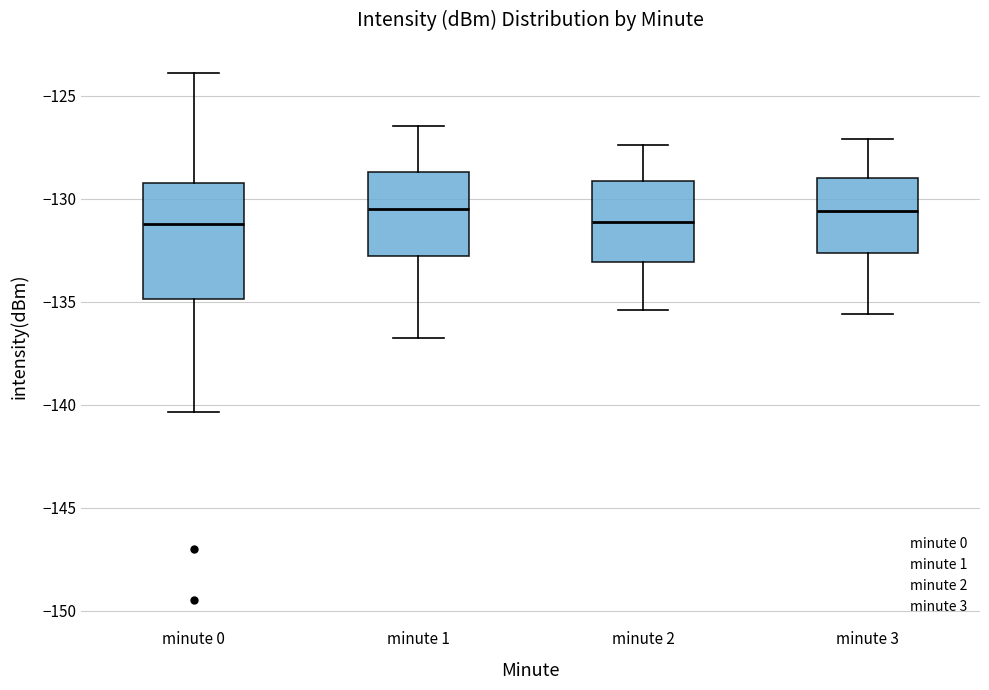

Reading left to right, transcribe this box plot: for each box, give where its median line is, the range the box spans, and where its two whiskers end, as read against the y-axis. The values are not printed on the chart, so give them approximately, as read against the axis.

minute 0: median -131.0, box -135.0 to -129.0, whiskers -140.5 to -124.0
minute 1: median -130.5, box -133.0 to -128.5, whiskers -137.0 to -126.5
minute 2: median -131.0, box -133.0 to -129.0, whiskers -135.5 to -127.5
minute 3: median -130.5, box -132.5 to -129.0, whiskers -135.5 to -127.0